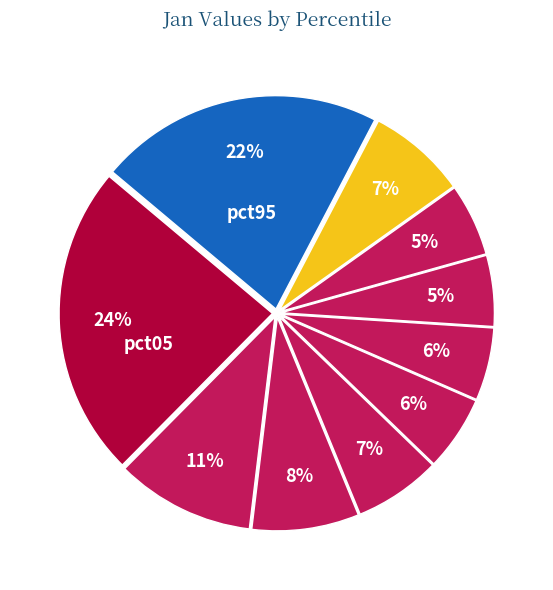

How many segments does this pie chart have?

10